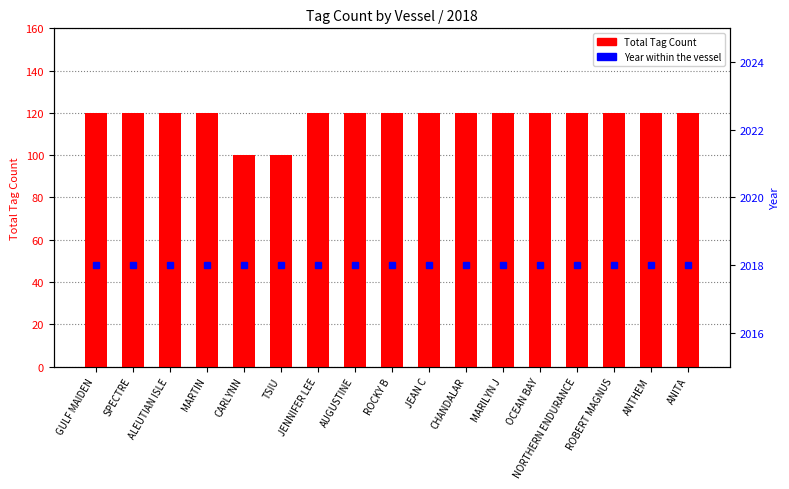

How many series are shown in this chart?

2